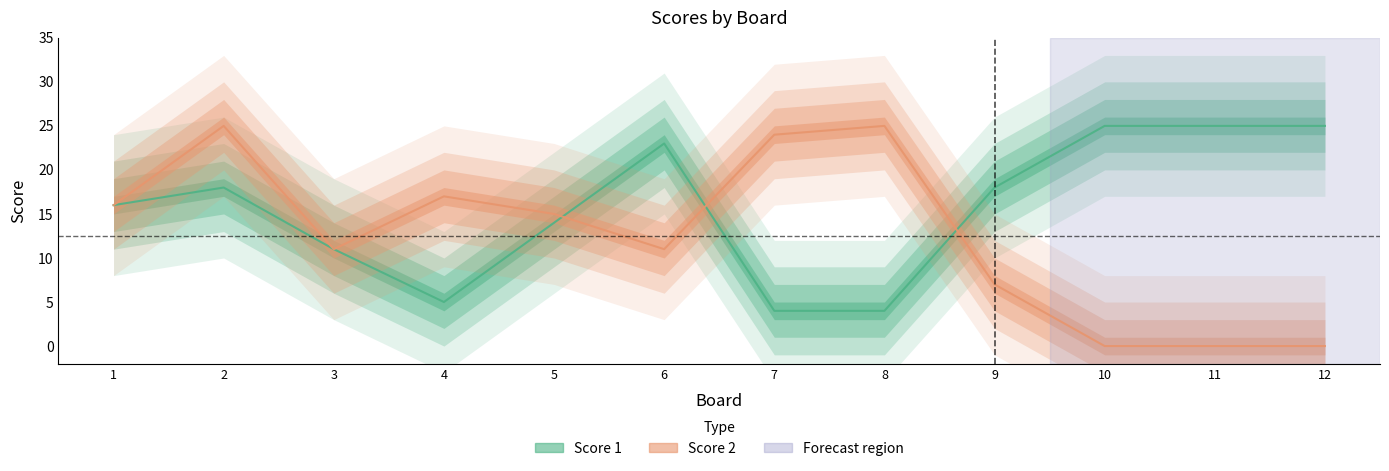

Reading left to right, transcribe all the data shown in this chart.

Score 1: 1=16	2=18	3=11	4=5	5=14	6=23	7=4	8=4	9=18	10=25	11=25	12=25
Score 2: 1=16	2=25	3=11	4=17	5=15	6=11	7=24	8=25	9=7	10=0	11=0	12=0